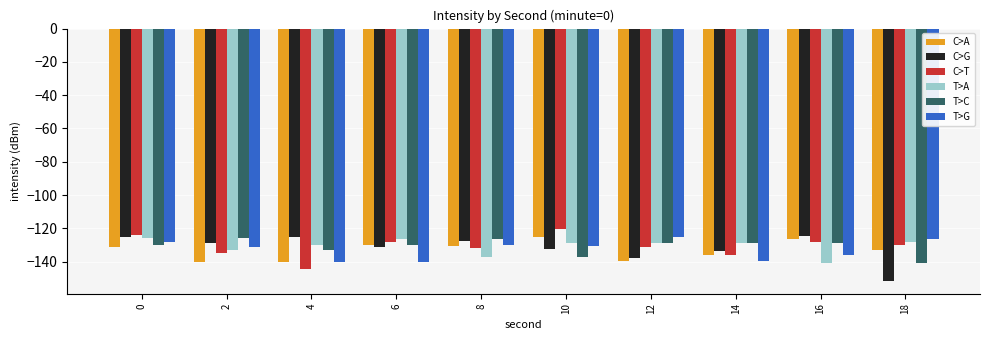

What is the spread (max minus min) of values at 10?

16.3